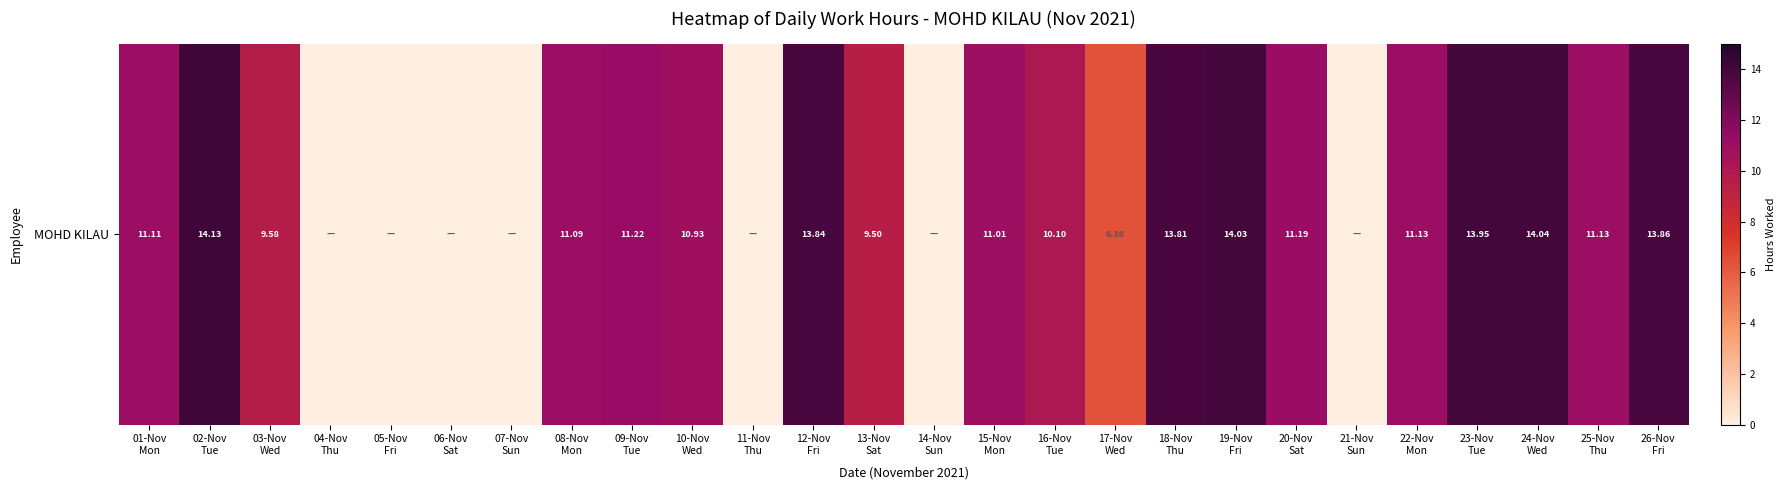

Reading left to right, what are all the values shown in this chart?

11.1	14.1	9.6	0.0	0.0	0.0	0.0	11.1	11.2	10.9	0.0	13.8	9.5	0.0	11.0	10.1	6.4	13.8	14.0	11.2	0.0	11.1	13.9	14.0	11.1	13.9